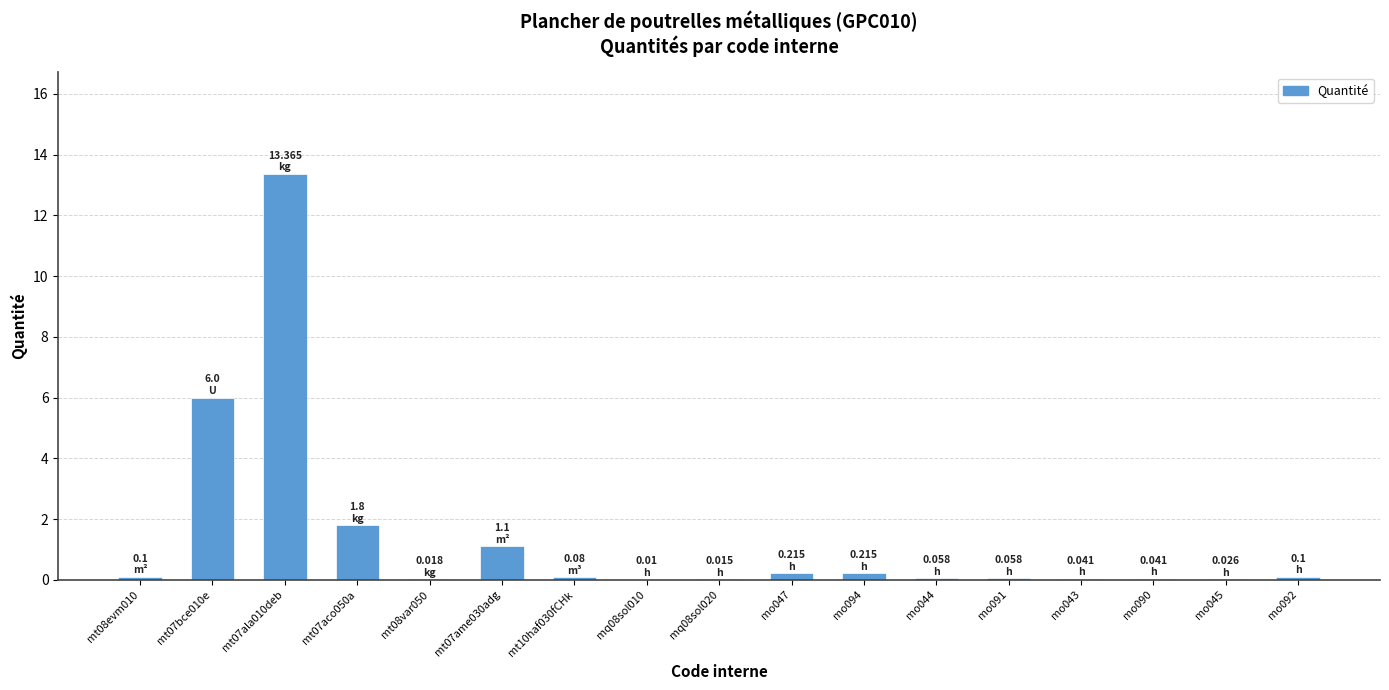

Which has a higher value, mo047 or mq08sol010?

mo047